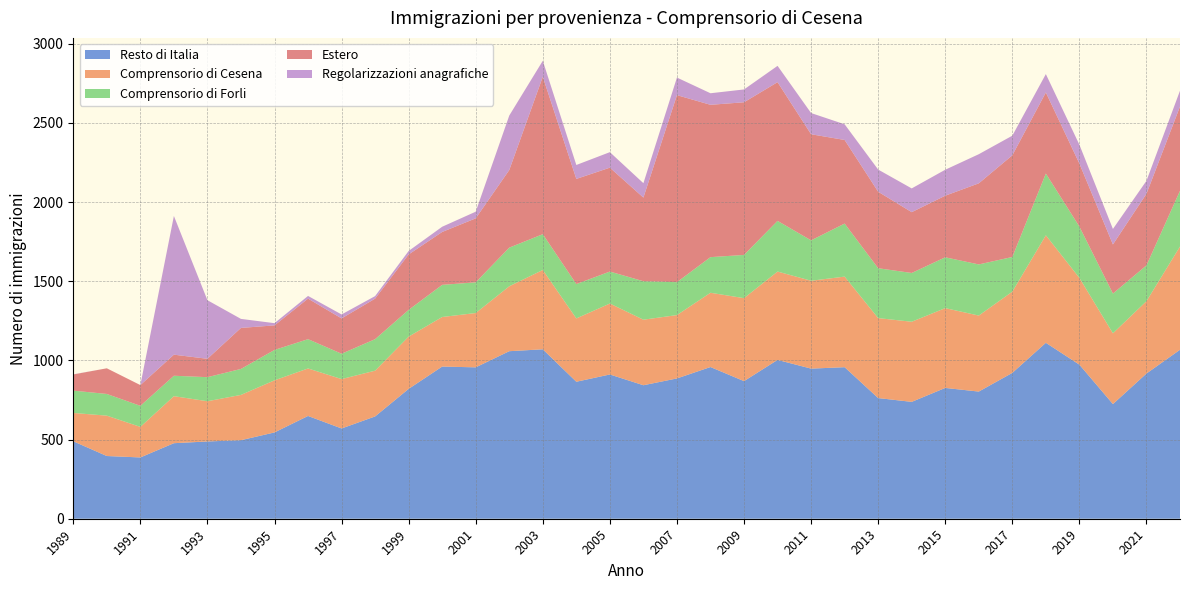

Reading left to right, transcribe all the data shown in this chart.

Resto di Italia: 489	396	387	477	488	496	545	649	570	646	820	961	956	1058	1070	865	911	843	886	958	869	1003	948	957	762	738	826	803	921	1111	973	724	917	1067
Comprensorio di Cesena: 179	255	193	297	254	286	329	300	312	289	330	313	343	410	501	400	448	414	400	469	524	558	555	572	505	506	504	480	513	679	548	447	457	652
Comprensorio di Forli: 141	137	133	129	152	164	192	185	160	199	169	203	194	244	226	217	202	243	208	225	273	320	255	335	315	308	321	323	219	390	324	251	226	352
Estero: 102	162	131	133	116	259	155	256	223	256	350	334	404	490	994	664	656	528	1181	962	964	876	670	528	483	384	389	512	642	512	398	310	452	532
Regolarizzazioni anagrafiche: 1	0	0	876	370	57	14	17	25	16	22	33	42	344	101	88	98	91	111	73	81	103	134	99	140	150	164	184	124	116	119	98	82	100